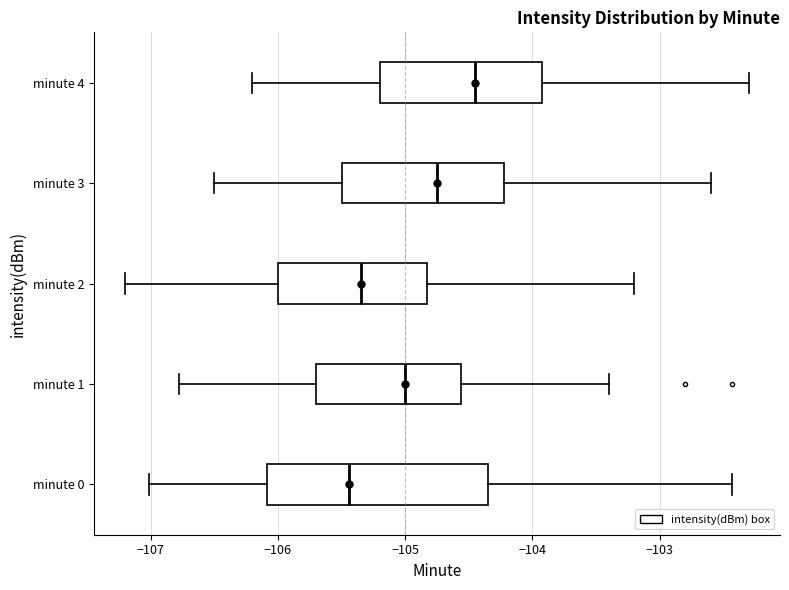

Comparing the boxes themselves (not the whiskers), which one is the widest?

minute 0